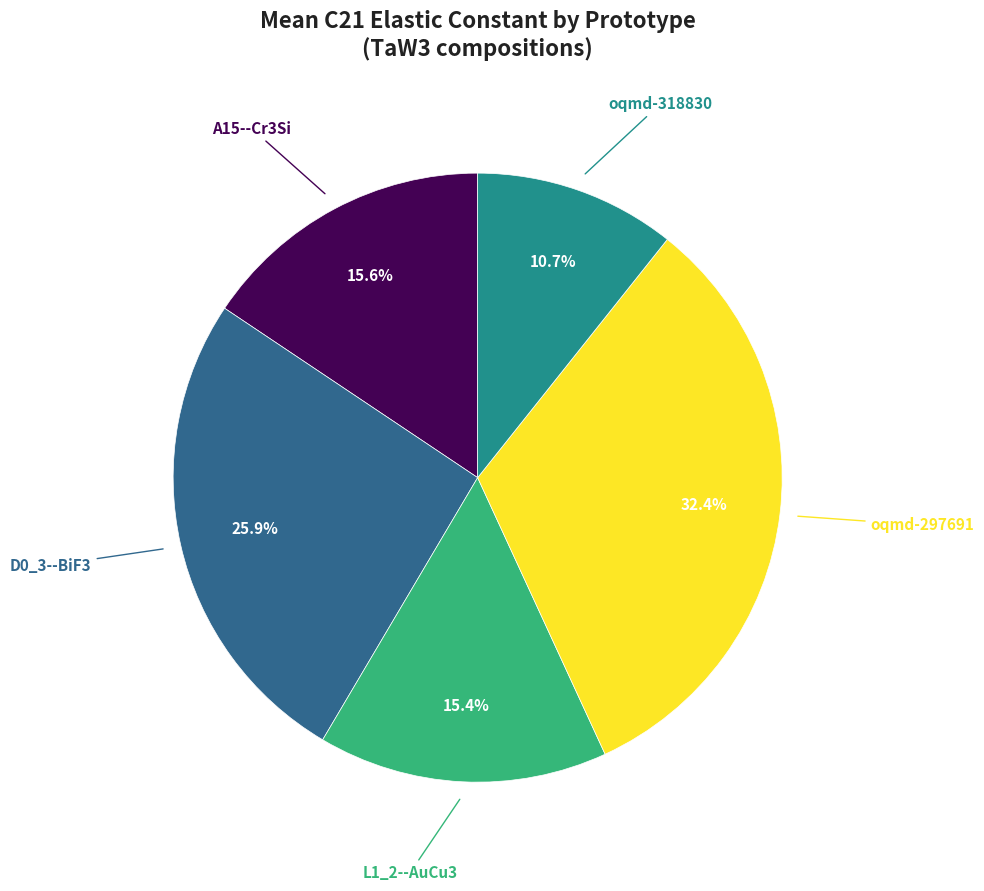

To the nearest percent, what is the difference between the largest and smallest slice percentages?

22%